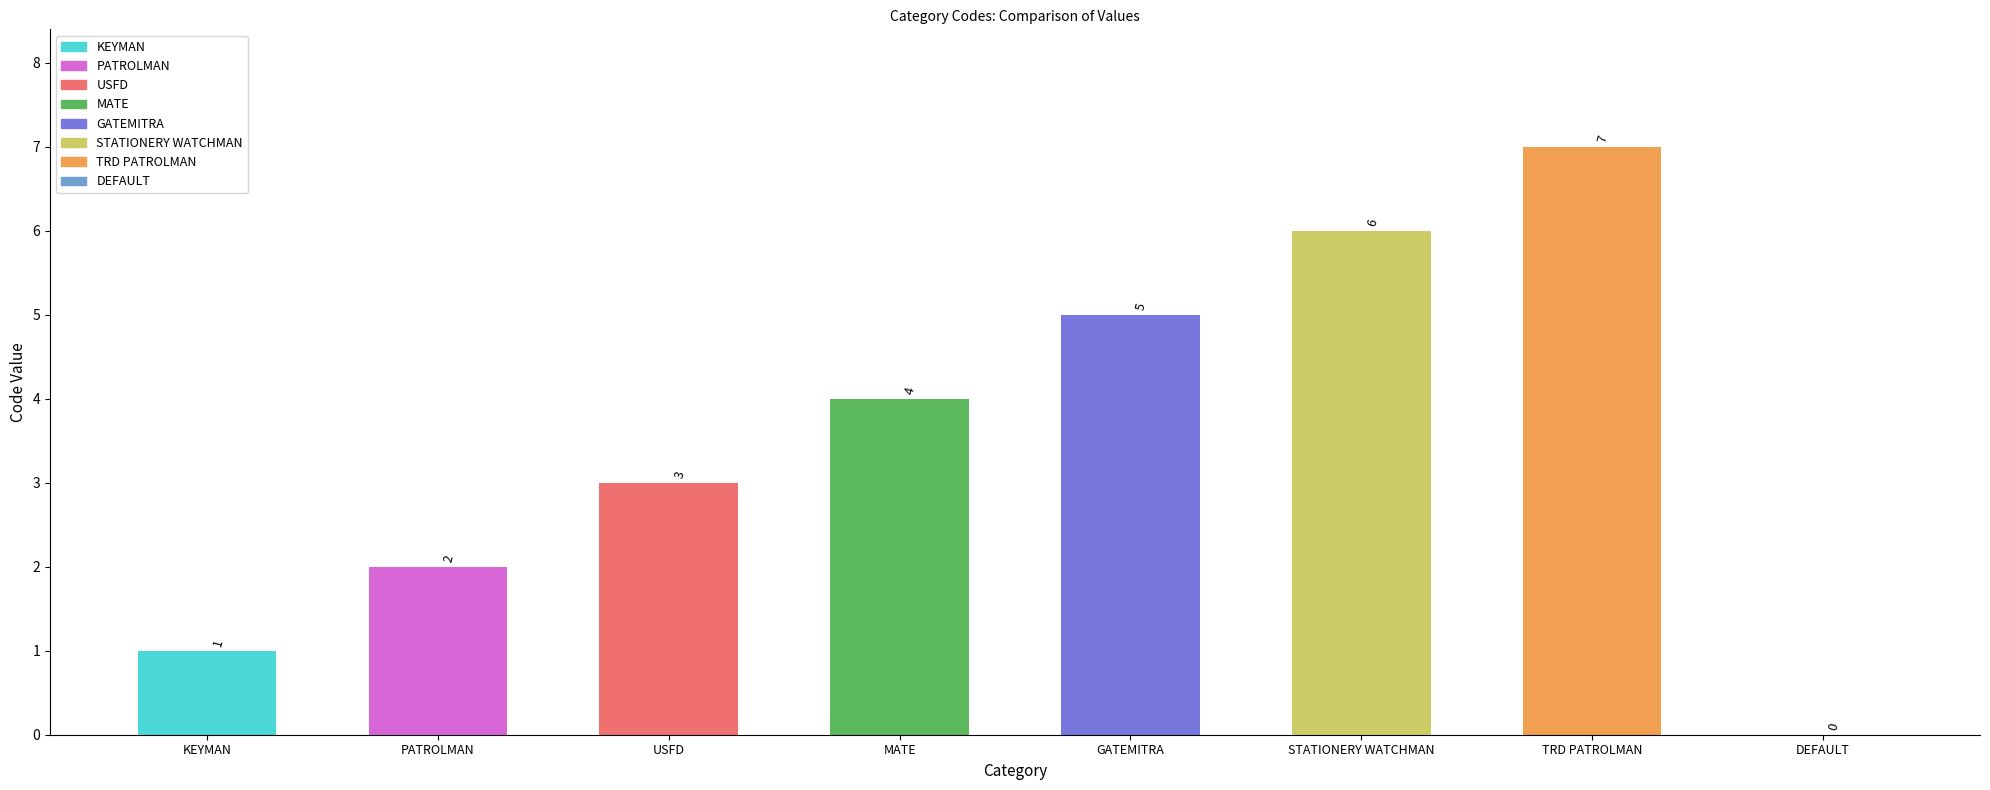

What is the sum of all values?

28